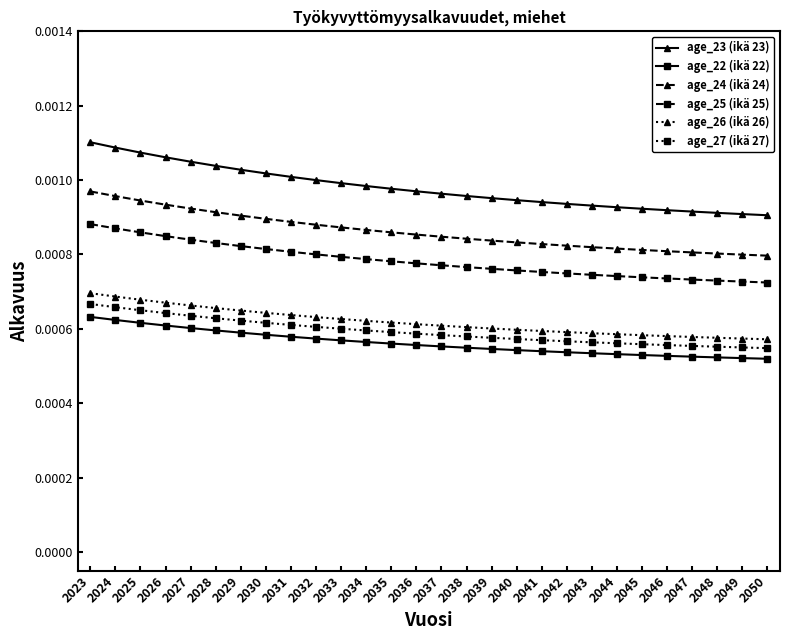

How many lines are shown in the chart?

6